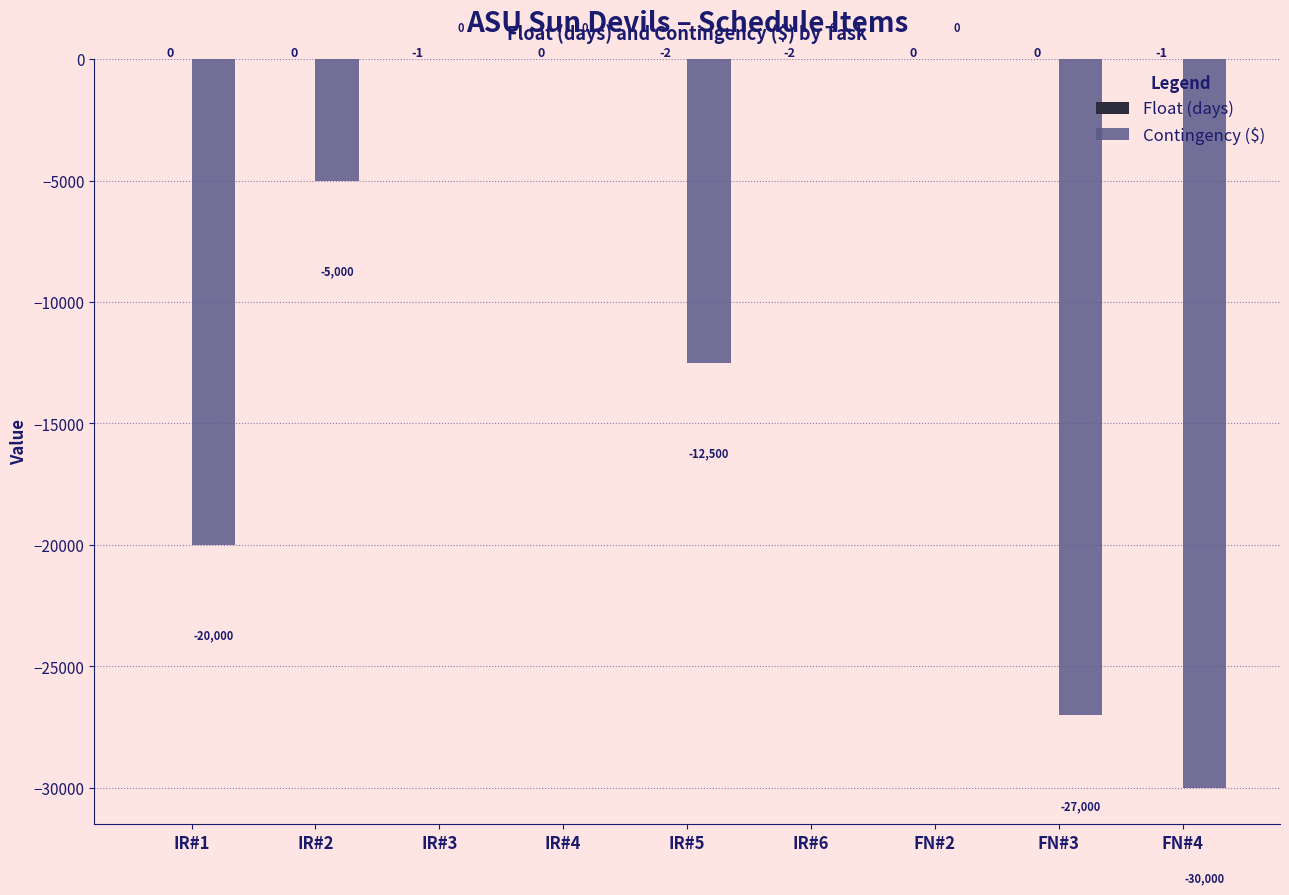

How many groups of bars are there?

9